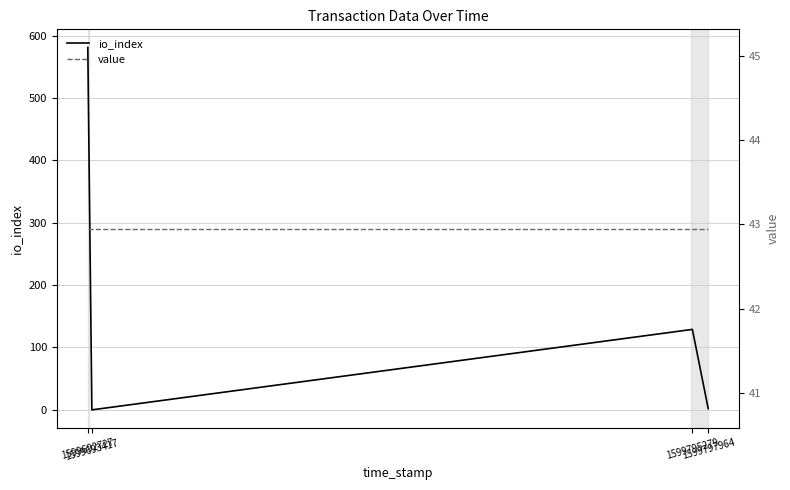

Rank the series at 1599797964 from highest to lowest value.

value, io_index